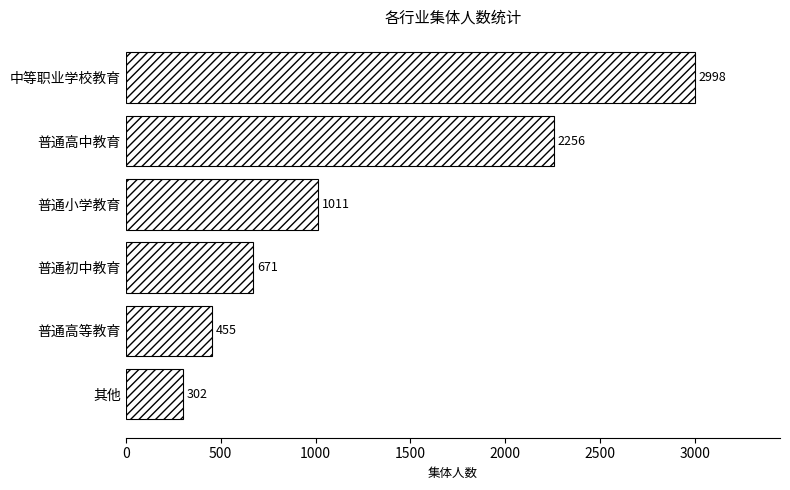

Reading top to bottom, list all the values displayed in this chart.

2998	2256	1011	671	455	302